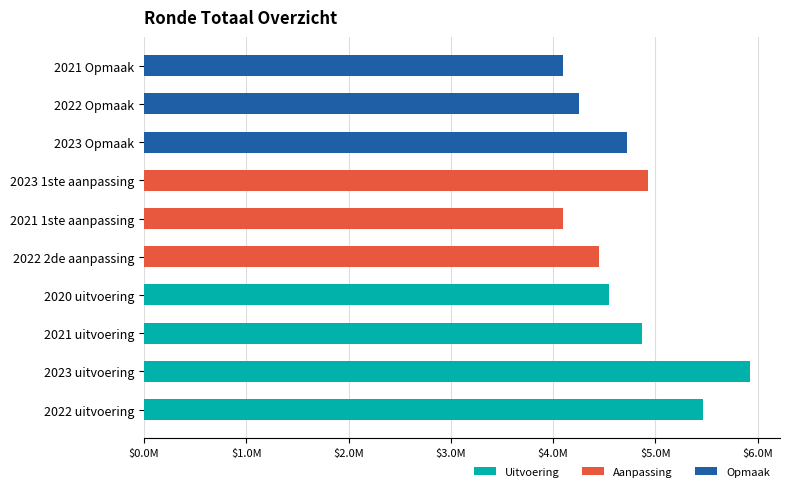

Where is the data nearest to the value 5009913?

2023 1ste aanpassing